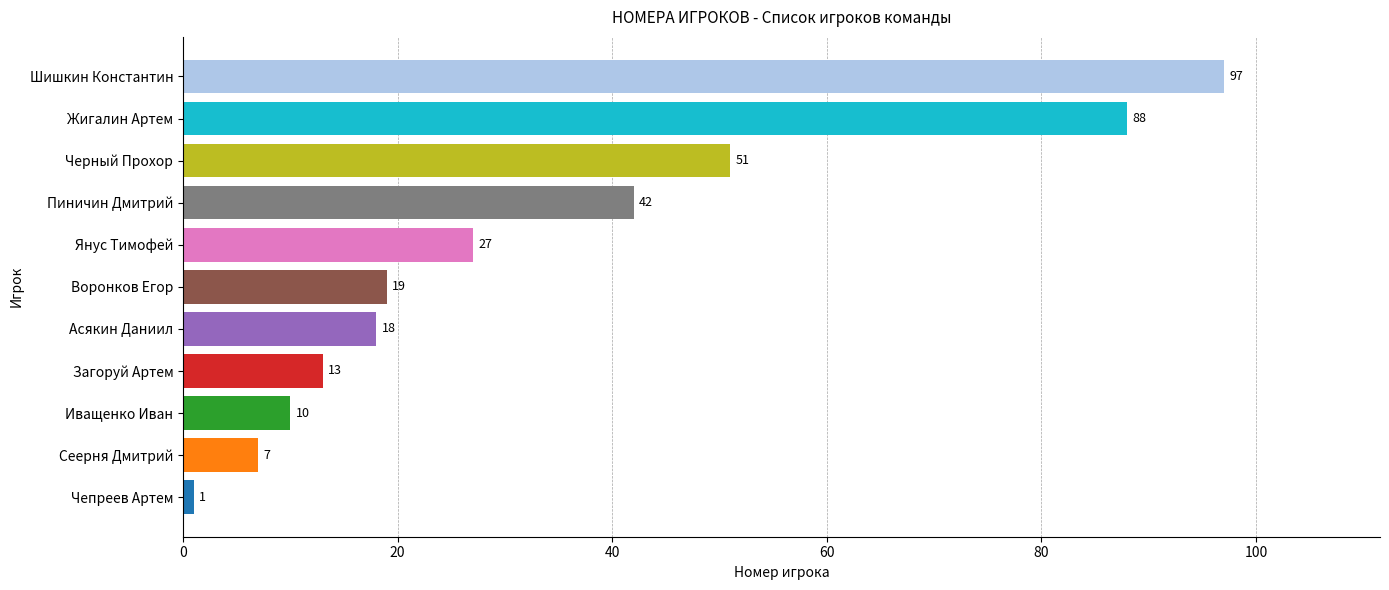

Reading bottom to top, list all the values displayed in this chart.

Чепреев Артем=1	Сеерня Дмитрий=7	Иващенко Иван=10	Загоруй Артем=13	Асякин Даниил=18	Воронков Егор=19	Янус Тимофей=27	Пиничин Дмитрий=42	Черный Прохор=51	Жигалин Артем=88	Шишкин Константин=97